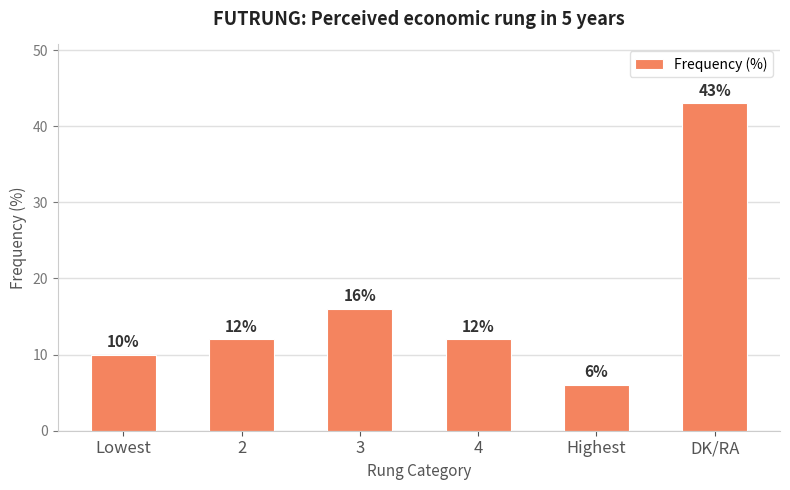

Is it true that the value at 3 is 16?

True